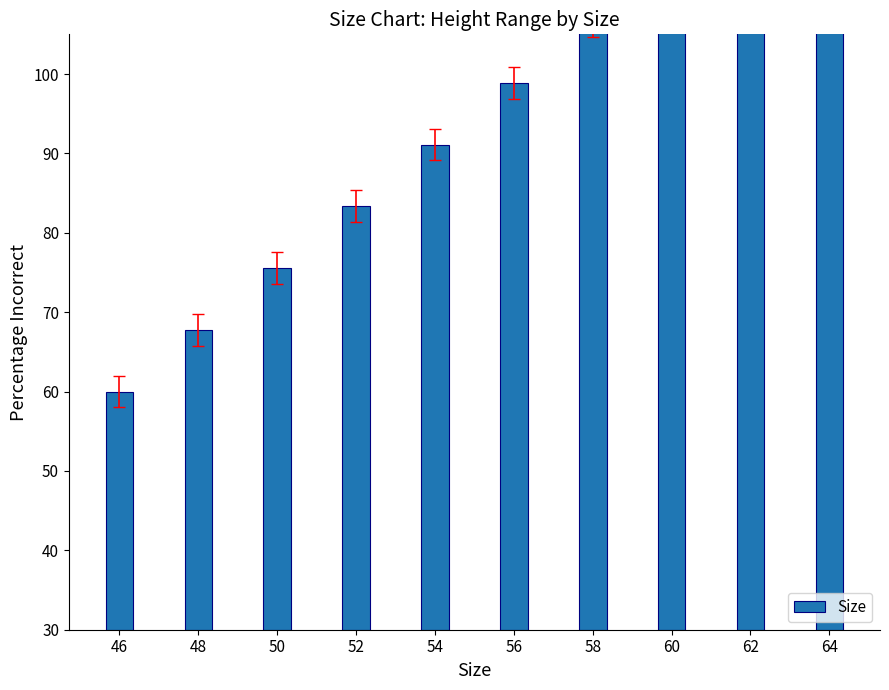

How many distinct data groups are displayed?

1